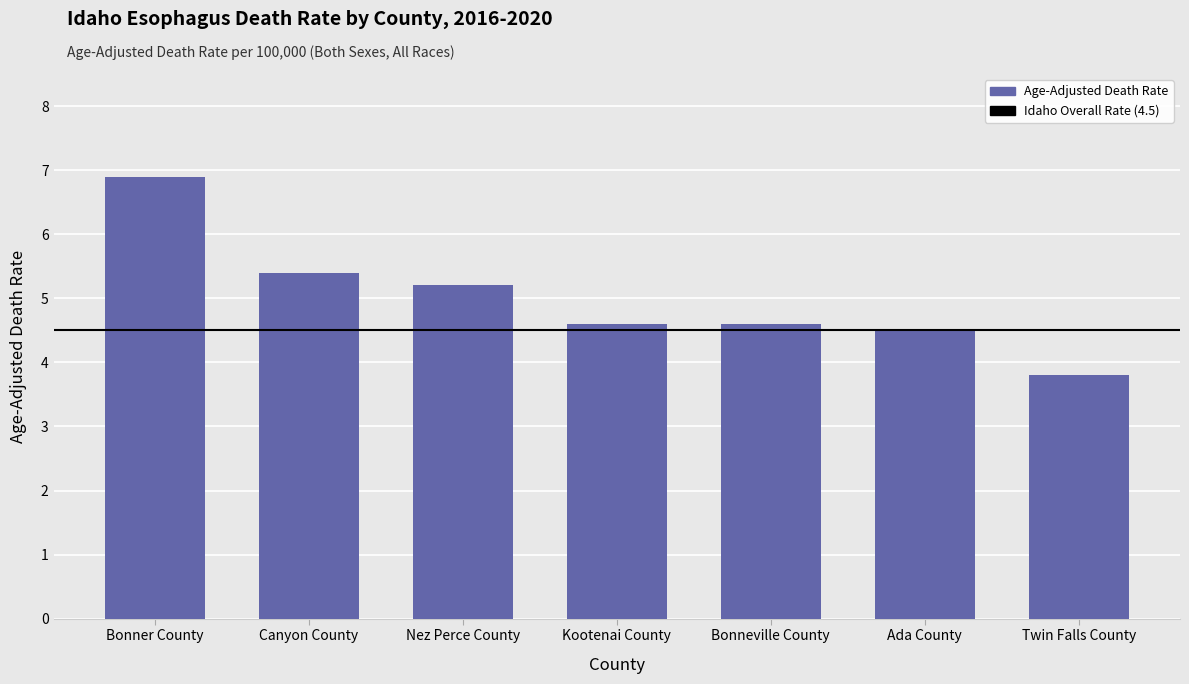

Reading right to left, transcribe all the data shown in this chart.

3.8	4.5	4.6	4.6	5.2	5.4	6.9